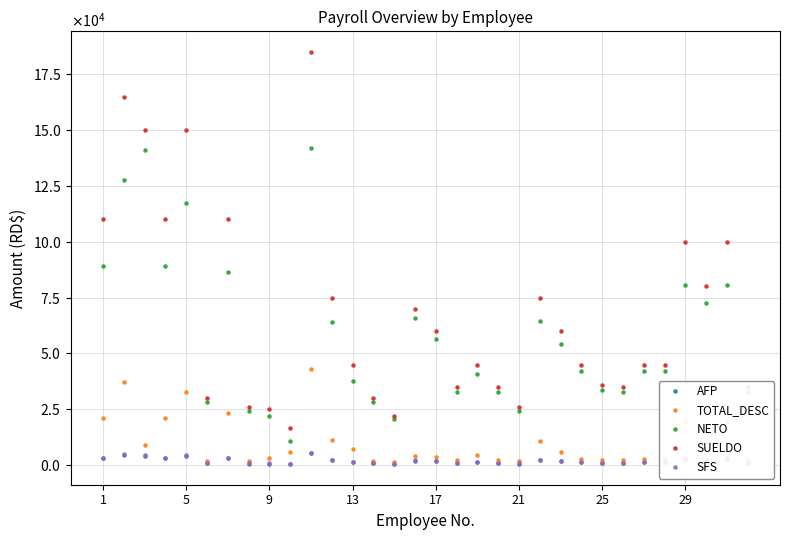

At which category does AFP reach its first local valley?

13